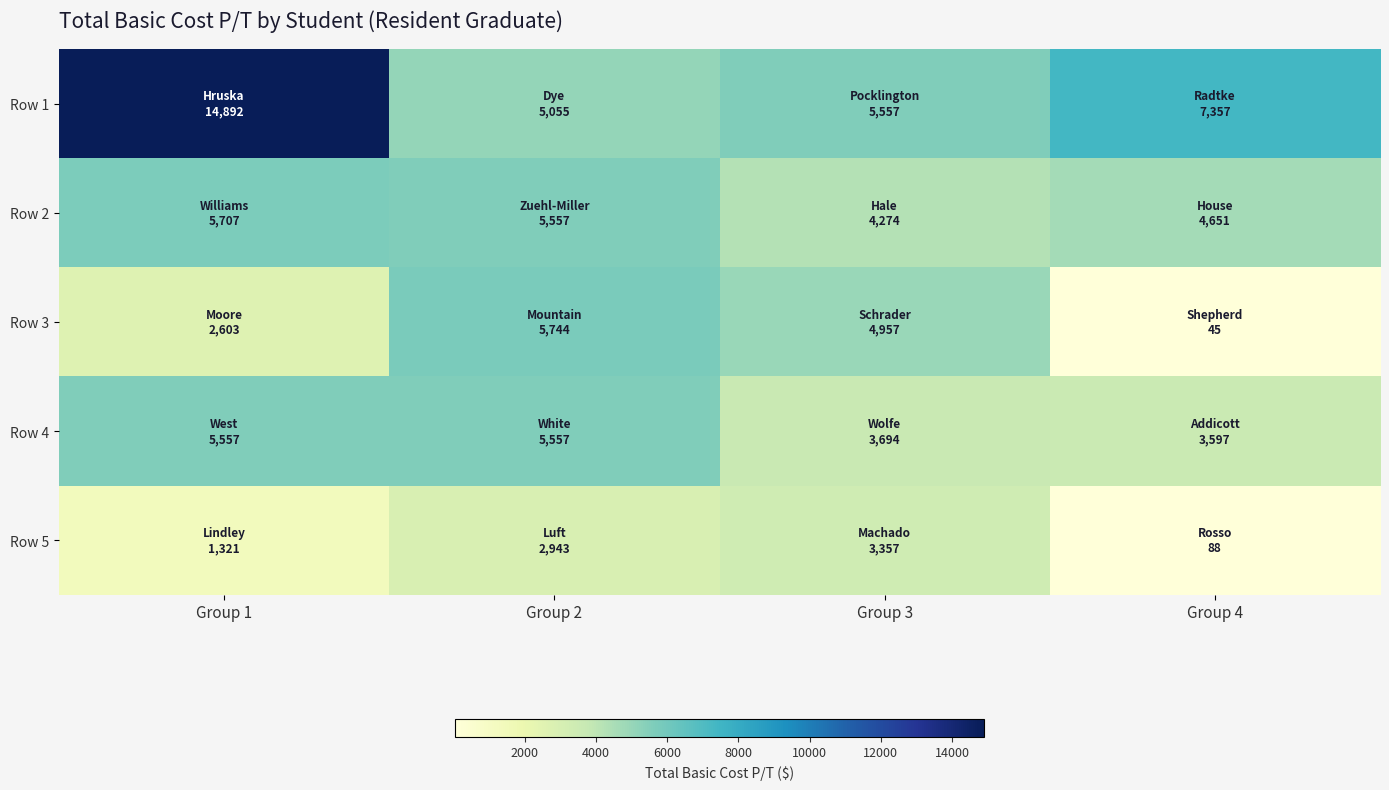

Between Group 1 and Group 3, which series saw the biggest shift?

Row 1